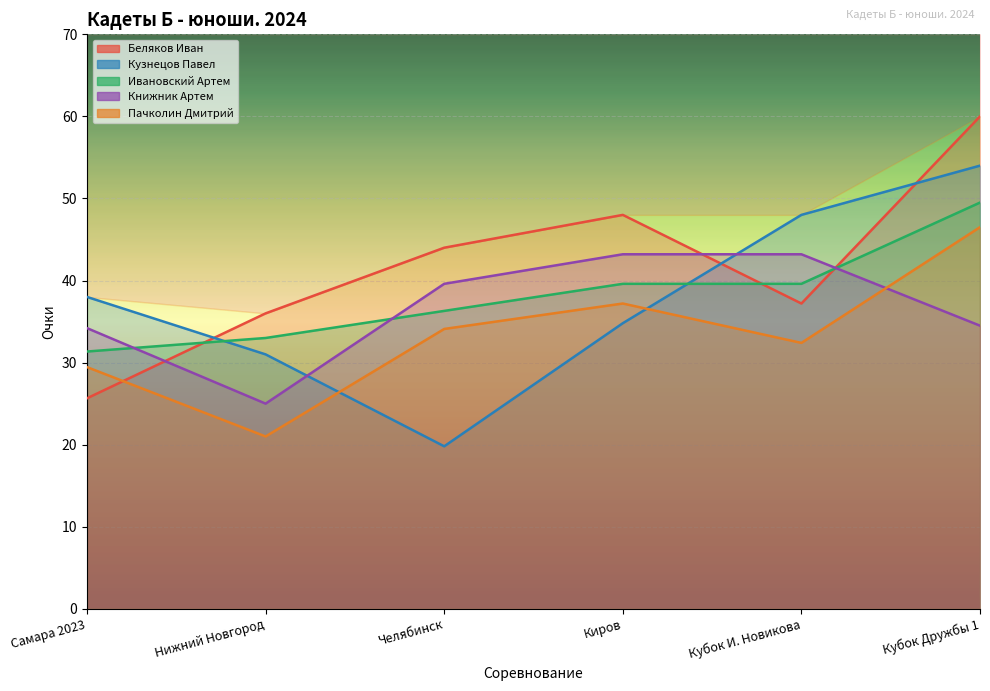

What is the difference between the highest and lowest values at Кубок Дружбы 1?

25.5